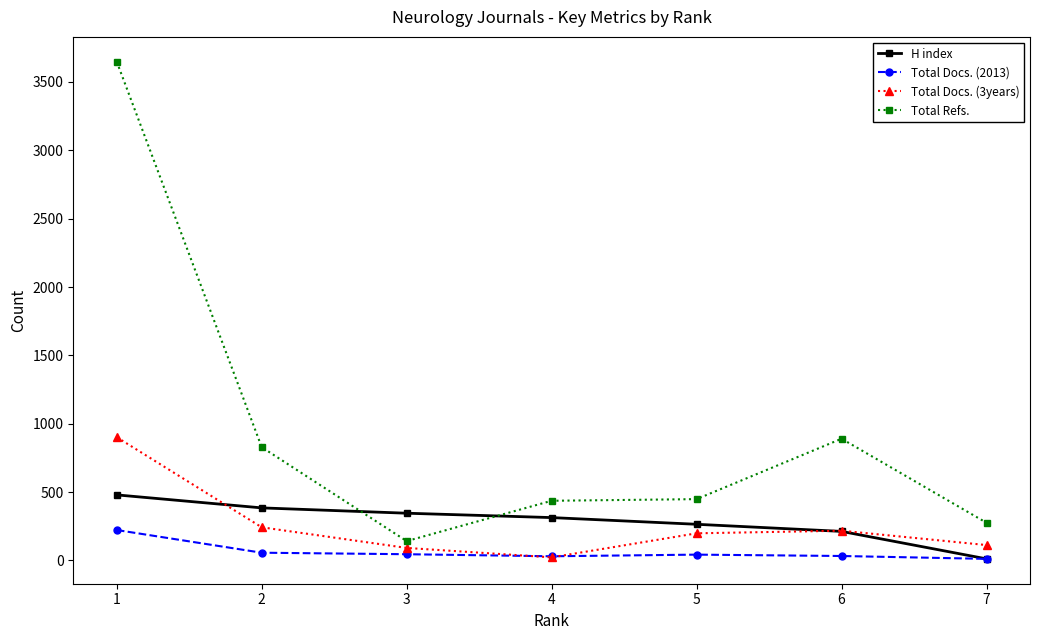

True or false: H index has more than 2 interior local peaks.

False